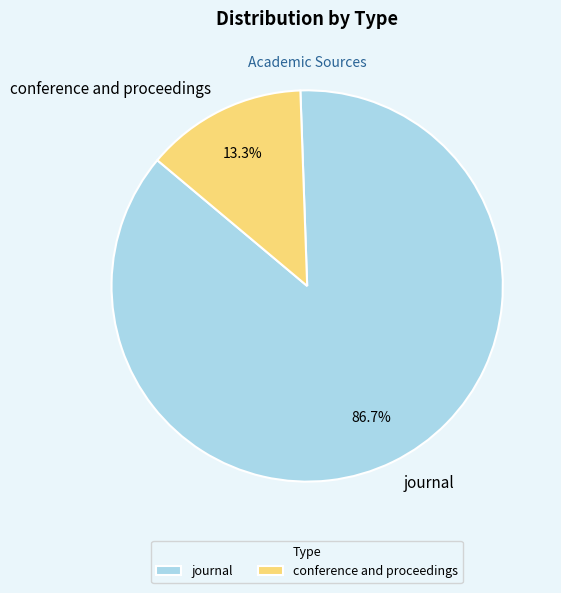

To the nearest percent, what is the average slice percentage?

50%